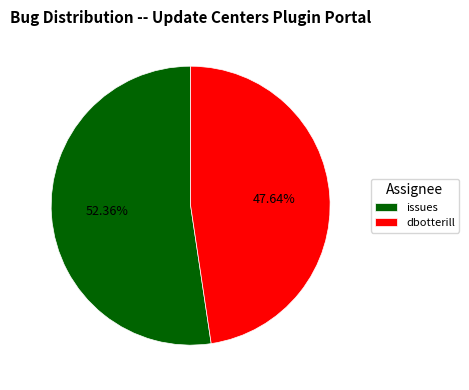

Approximately how many times larger is the value at issues compared to dbotterill?

1.1